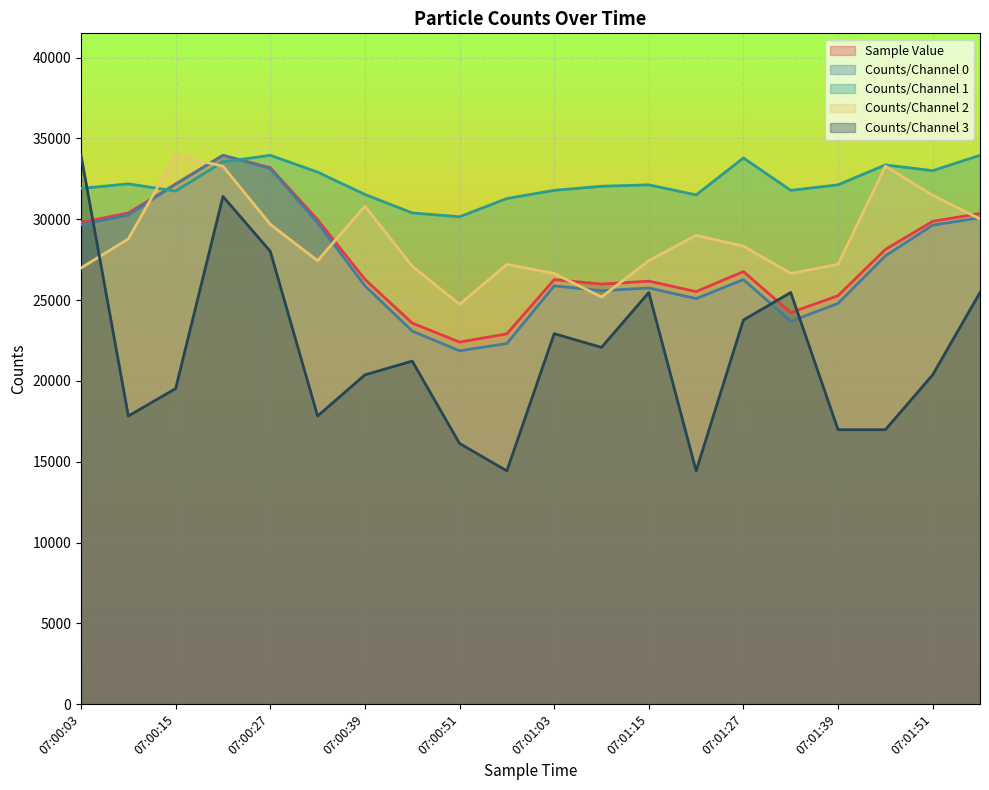

At which category does Counts/Channel 2 reach its first local valley?

07:00:33